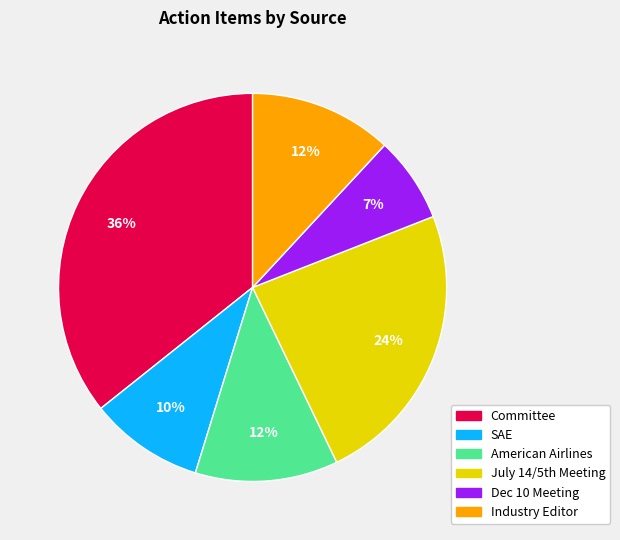

Which has a higher value, SAE or Committee?

Committee